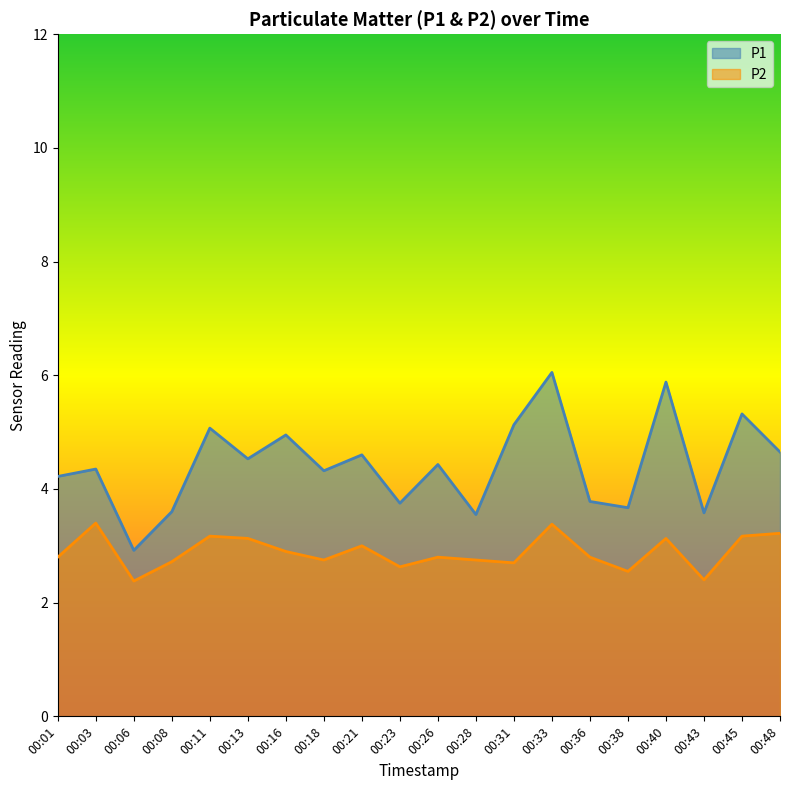

Reading left to right, list all the values displayed in this chart.

P1: 4.2	4.3	2.9	3.6	5.1	4.5	5.0	4.3	4.6	3.8	4.4	3.5	5.1	6.0	3.8	3.7	5.9	3.6	5.3	4.7
P2: 2.8	3.4	2.4	2.7	3.2	3.1	2.9	2.8	3.0	2.6	2.8	2.8	2.7	3.4	2.8	2.5	3.1	2.4	3.2	3.2